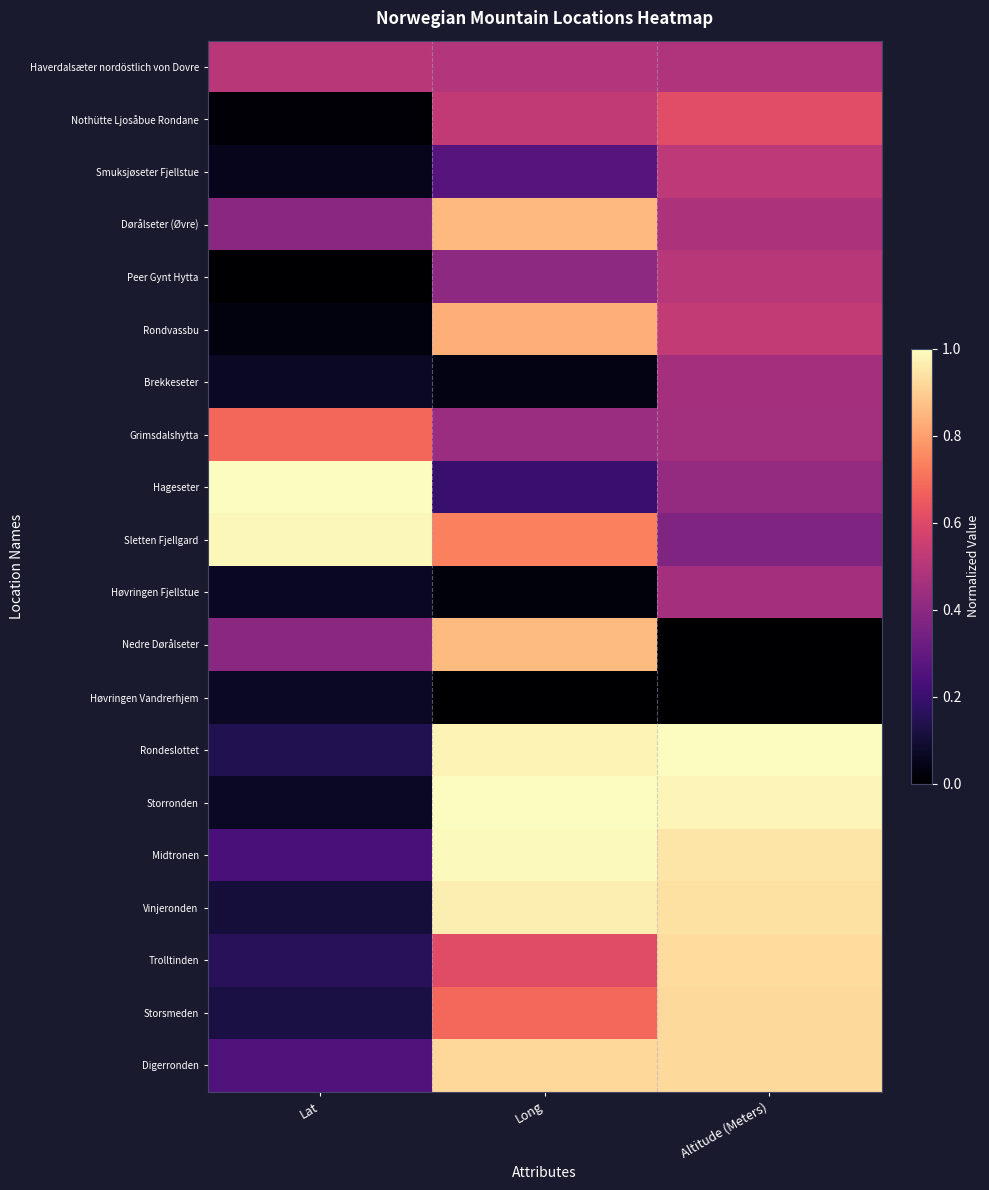

At how many categories does at least one series exceed 0?

3